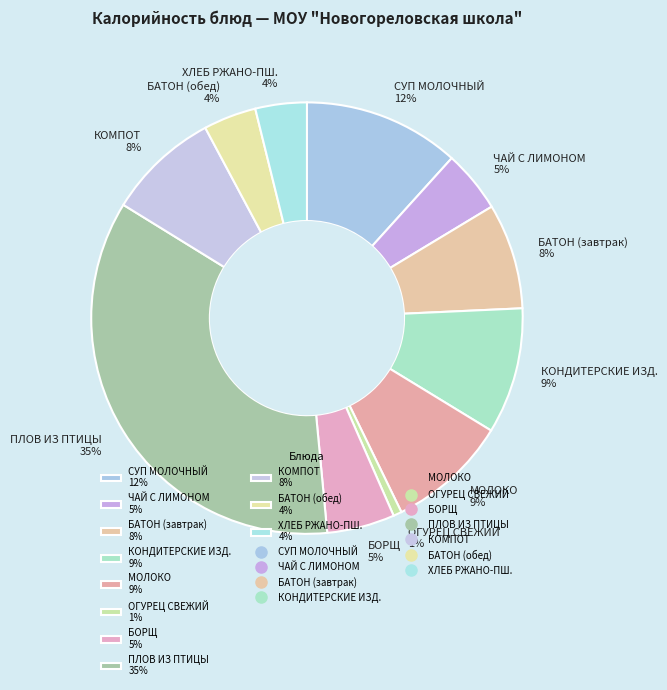

Between СУП МОЛОЧНЫЙ 12% and ПЛОВ ИЗ ПТИЦЫ 35%, which is larger?

ПЛОВ ИЗ ПТИЦЫ 35%